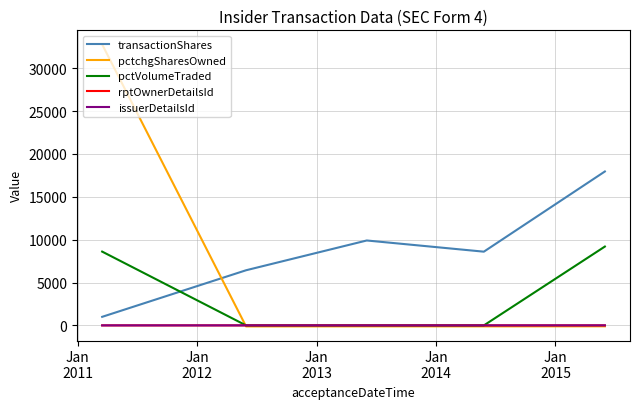

Which series has the widest spread of values?

pctchgSharesOwned